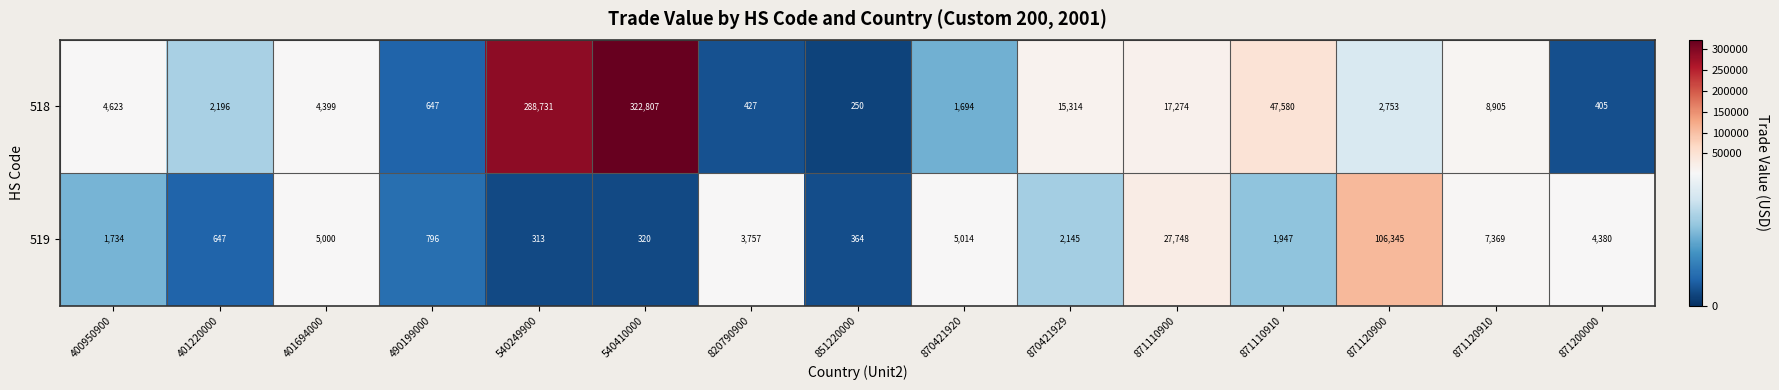

Between 400950900 and 401220000, which series saw the biggest shift?

518